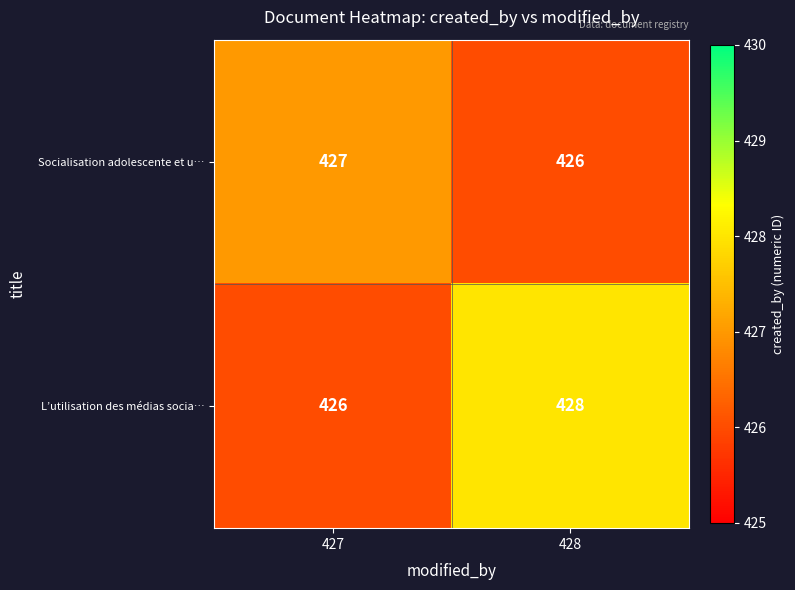

Which series has the widest spread of values?

L’utilisation des médias socia…